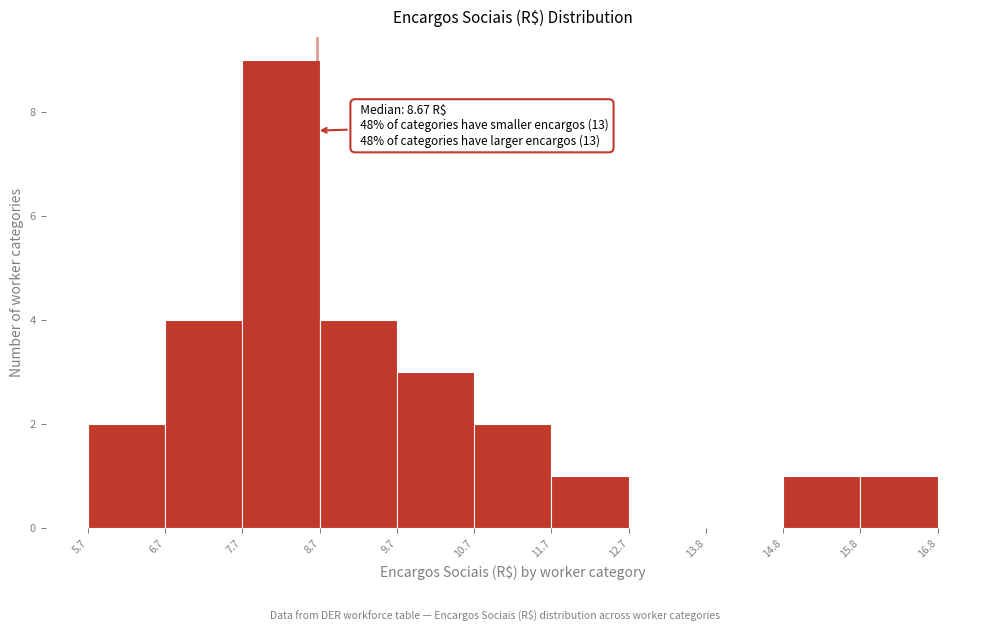

Over which range of the x-axis is the bar tallest?

7.7 to 8.7